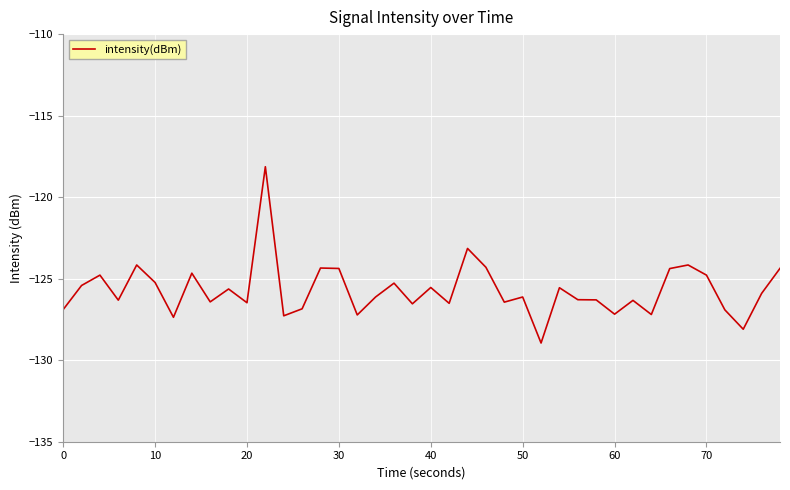

What is the greatest value displayed?

-118.1